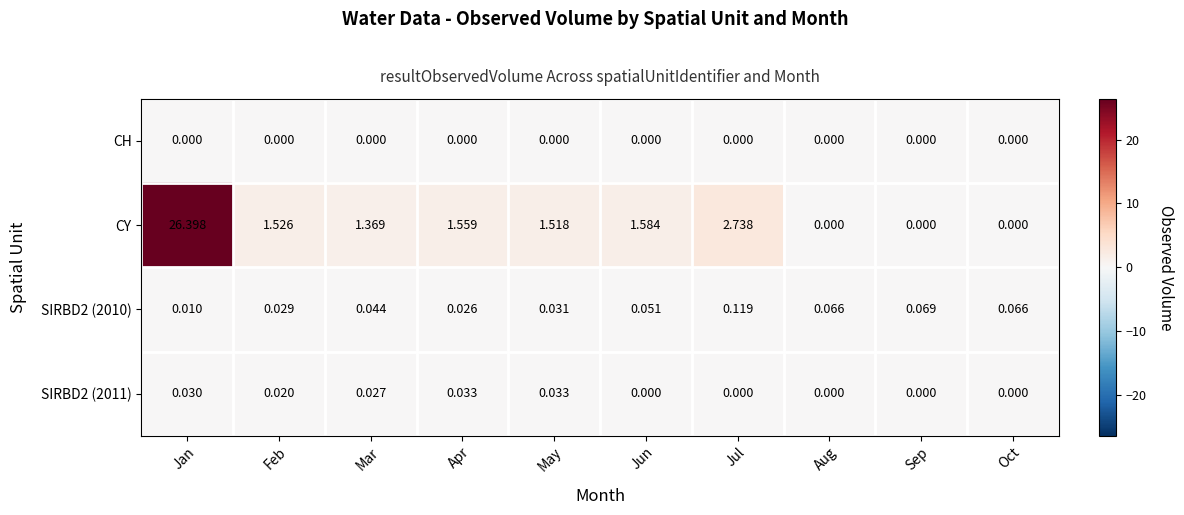

At which label is CY closest to 13?

Jul